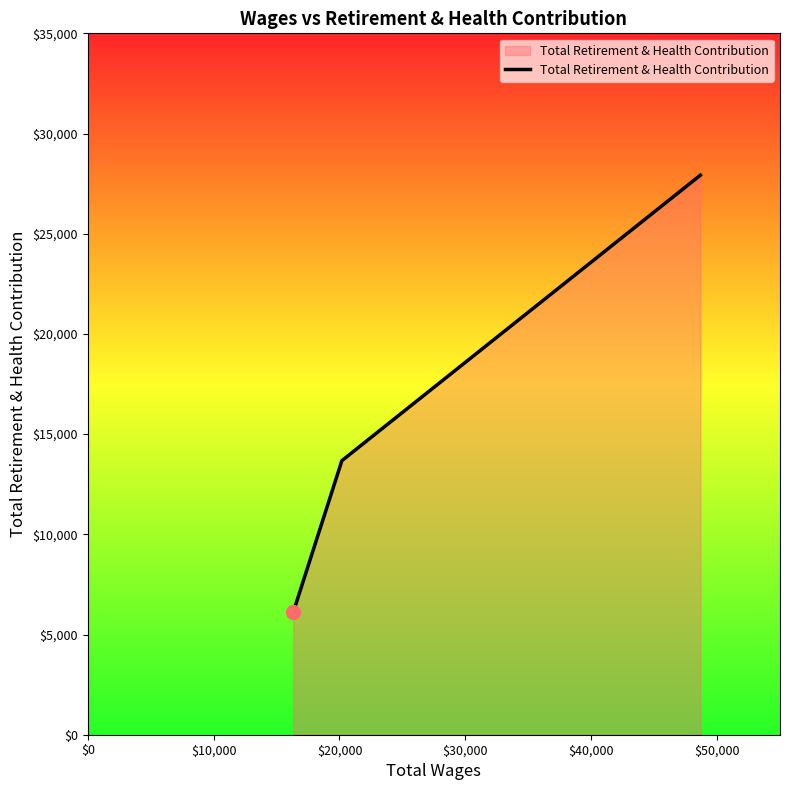

How many distinct data groups are displayed?

1